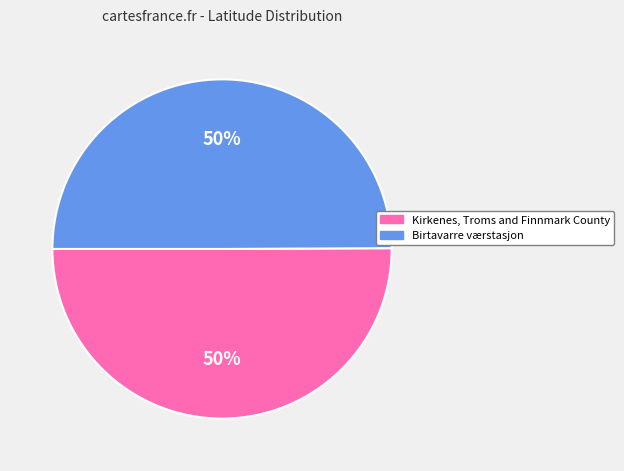

Do Birtavarre værstasjon and Kirkenes, Troms and Finnmark County together represent more than half of the pie?

Yes